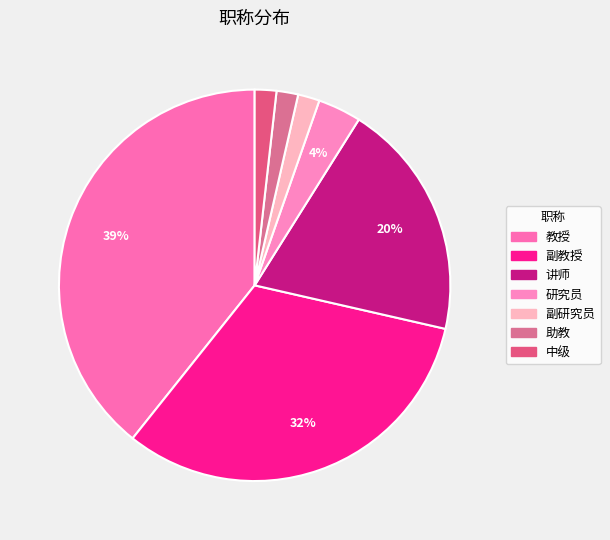

Count the number of slices in the pie.

7